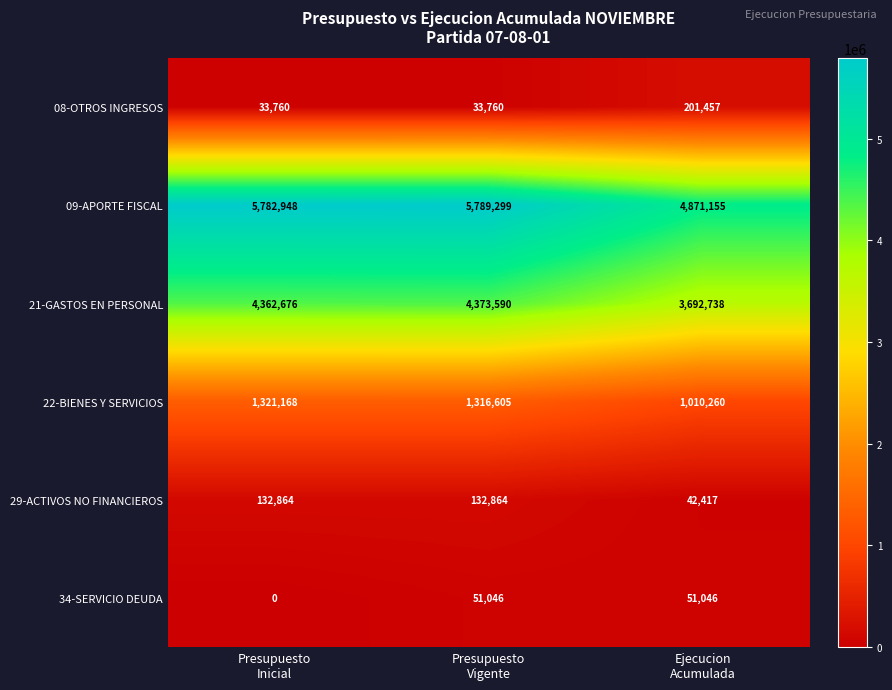

How many 29-ACTIVOS NO FINANCIEROS values are between 42417 and 132864?

3